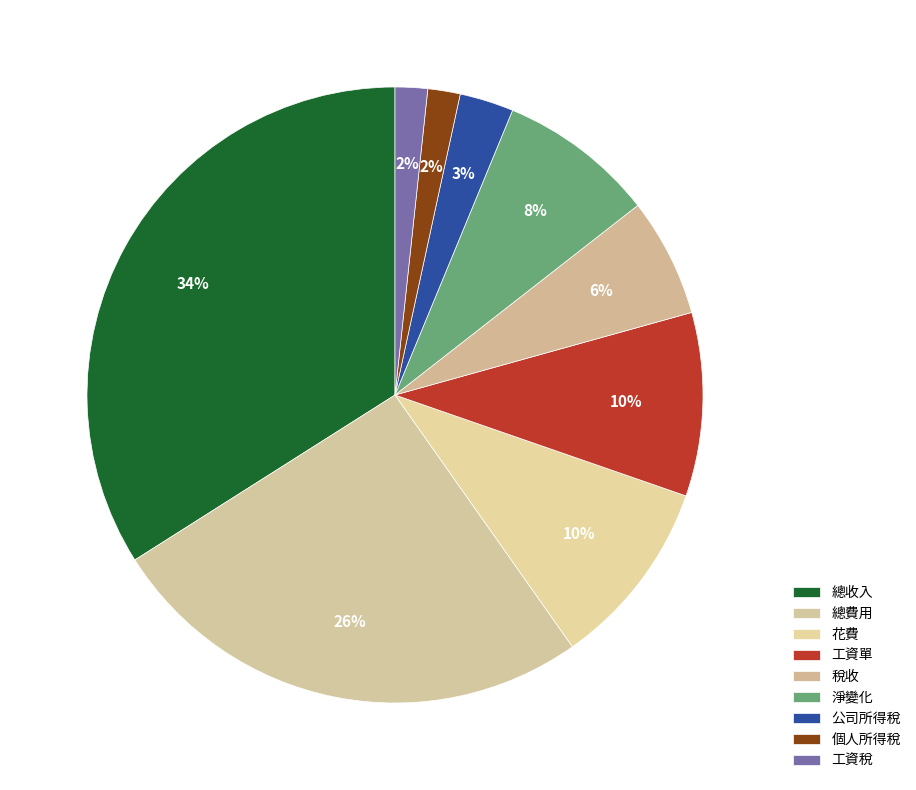

To the nearest percent, what is the average slice percentage?

11%